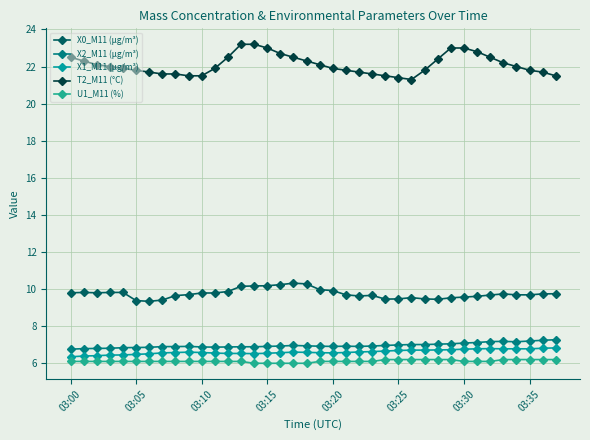

What is the difference between the second highest and second lowest values in the X1_M11 (μg/m³) series?

0.4